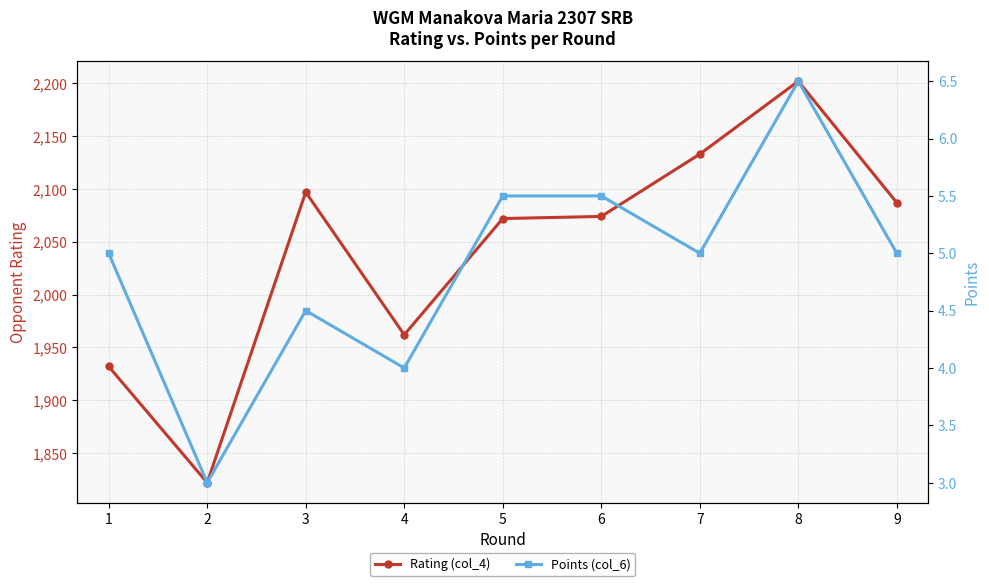

Reading left to right, extract all data points from this chart.

Rating (col_4): 1932.0	1822.0	2097.0	1962.0	2072.0	2074.0	2133.0	2202.0	2087.0
Points (col_6): 5.0	3.0	4.5	4.0	5.5	5.5	5.0	6.5	5.0